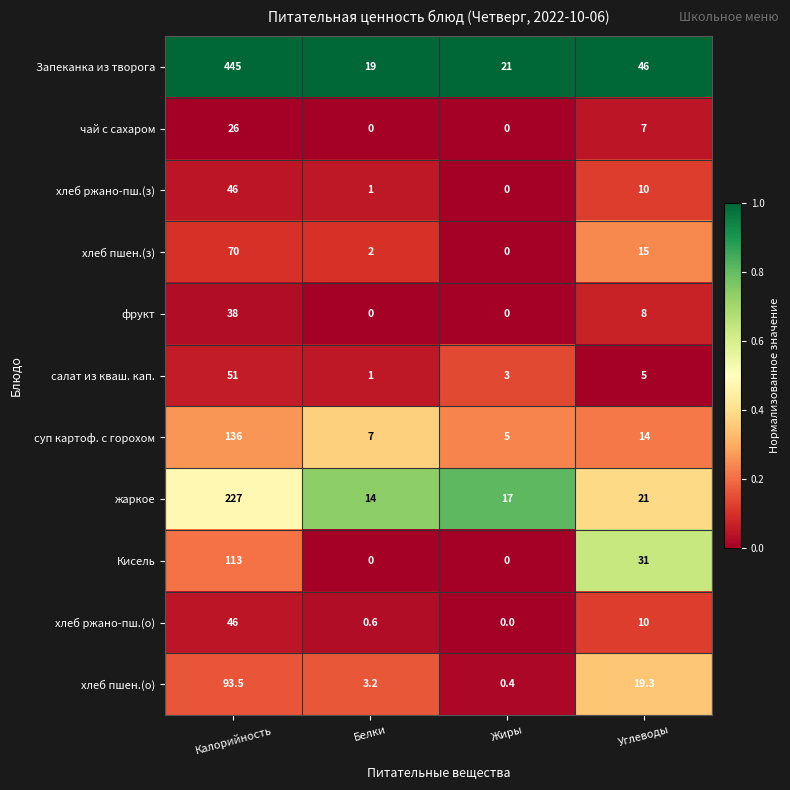

Where is жаркое nearest to the value 120?

Углеводы